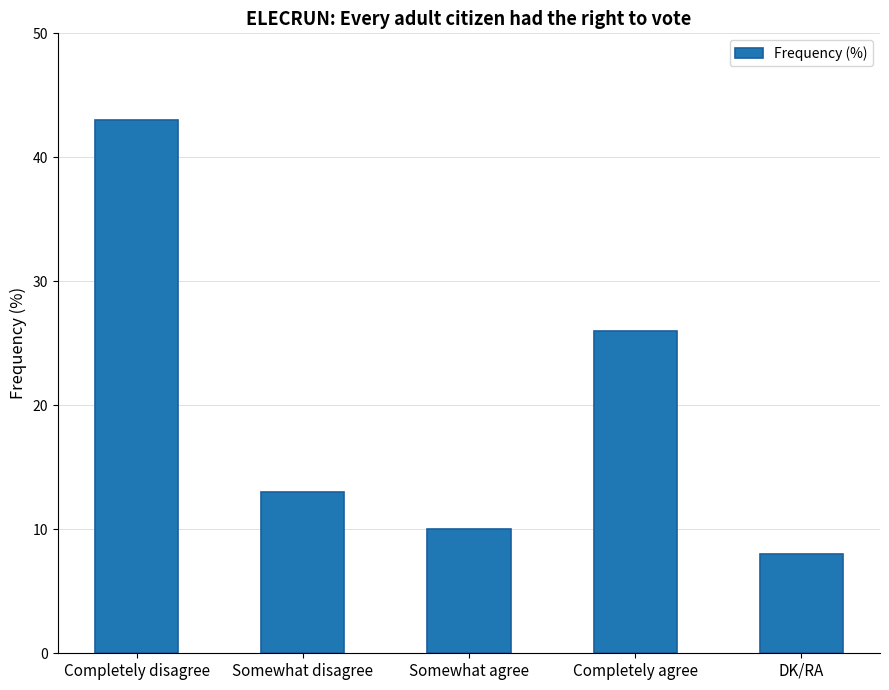

Where does the data first go above 13?

Completely disagree